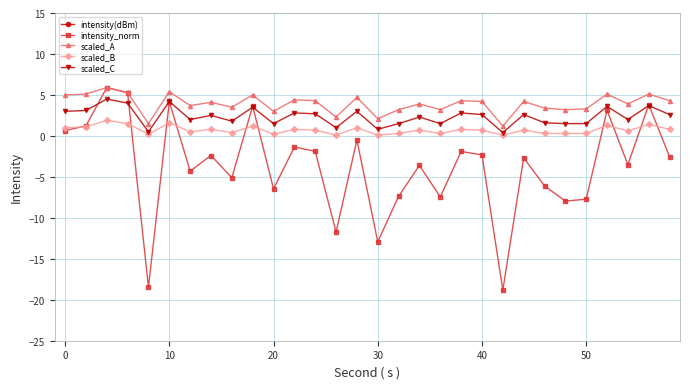

Where does the scaled_A series first go above 4?

0